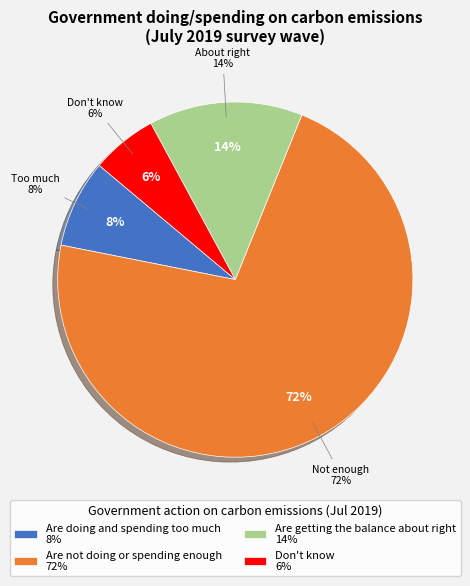

How many segments does this pie chart have?

4